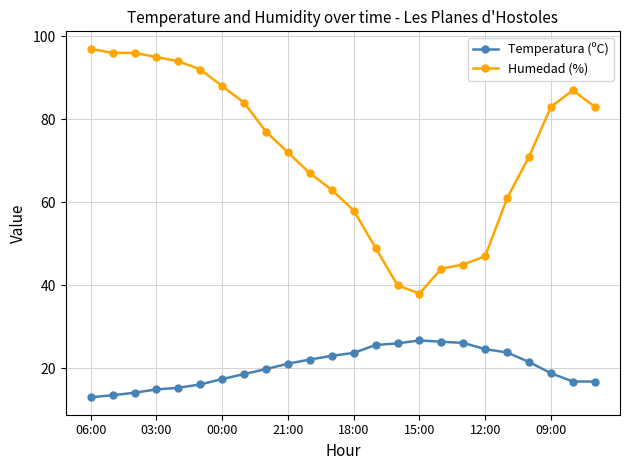

What is the value of the Temperatura (ºC) point at the 5th from the left?

15.3